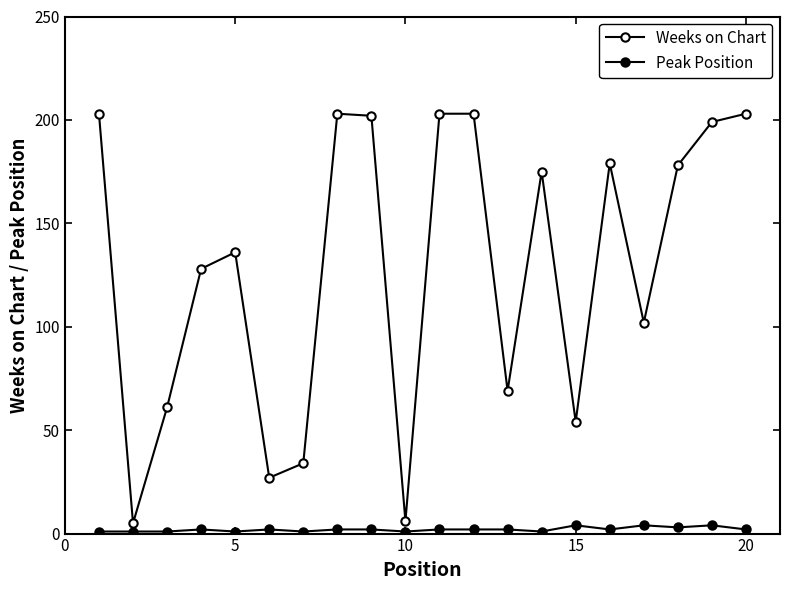

What is the lowest value of the Peak Position series?

1